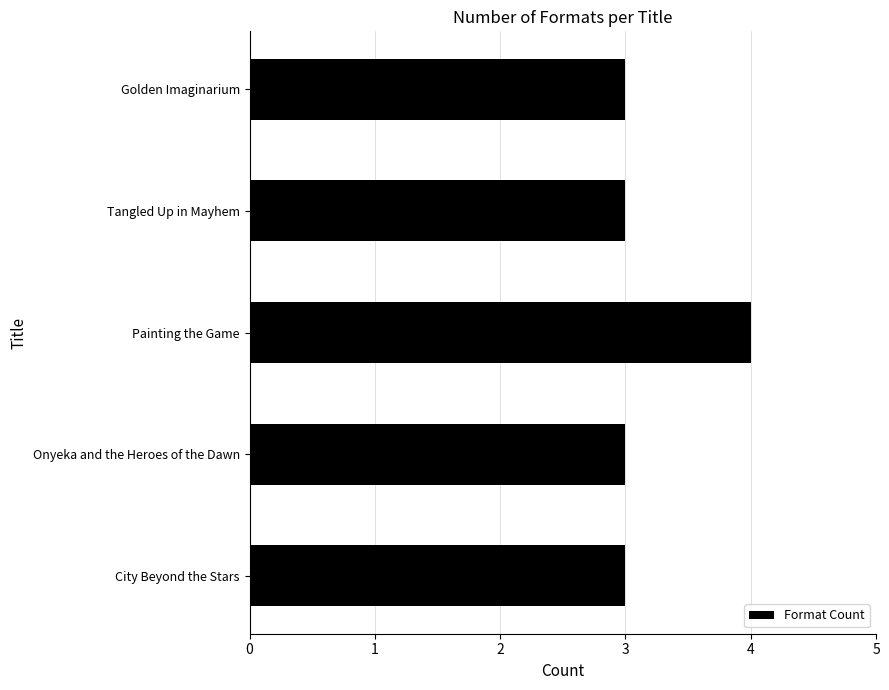

Reading bottom to top, extract all data points from this chart.

3	3	4	3	3